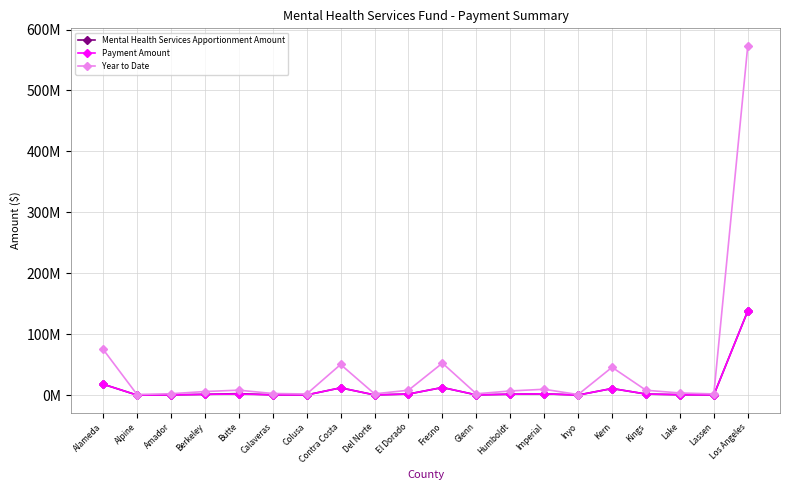

True or false: Payment Amount has more than 2 points higher than both neighbors.

True